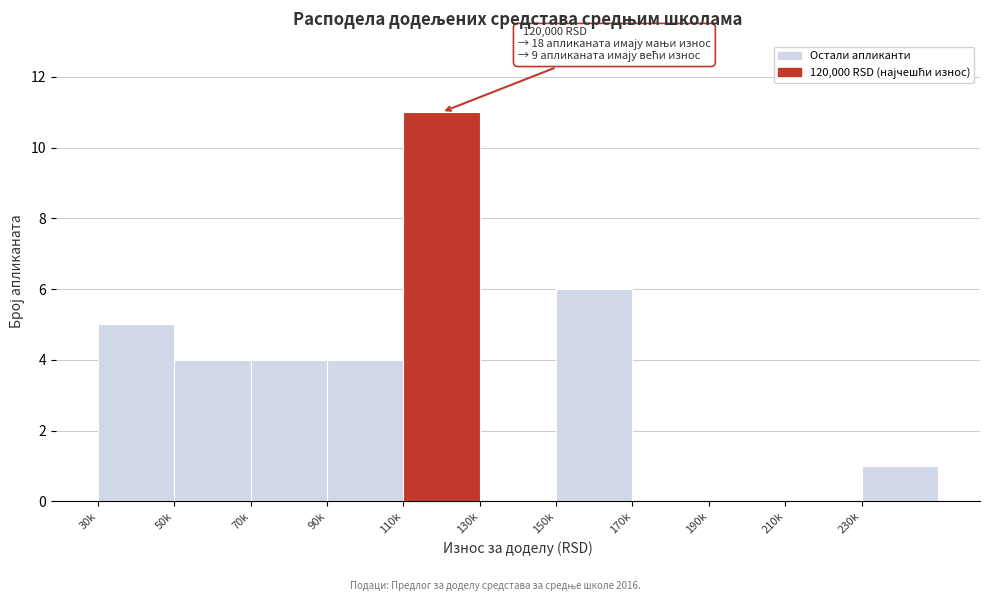

Reading left to right, what are all the values shown in this chart?

30k=5	50k=4	70k=4	90k=4	110k=11	130k=0	150k=6	170k=0	190k=0	210k=0	230k=1